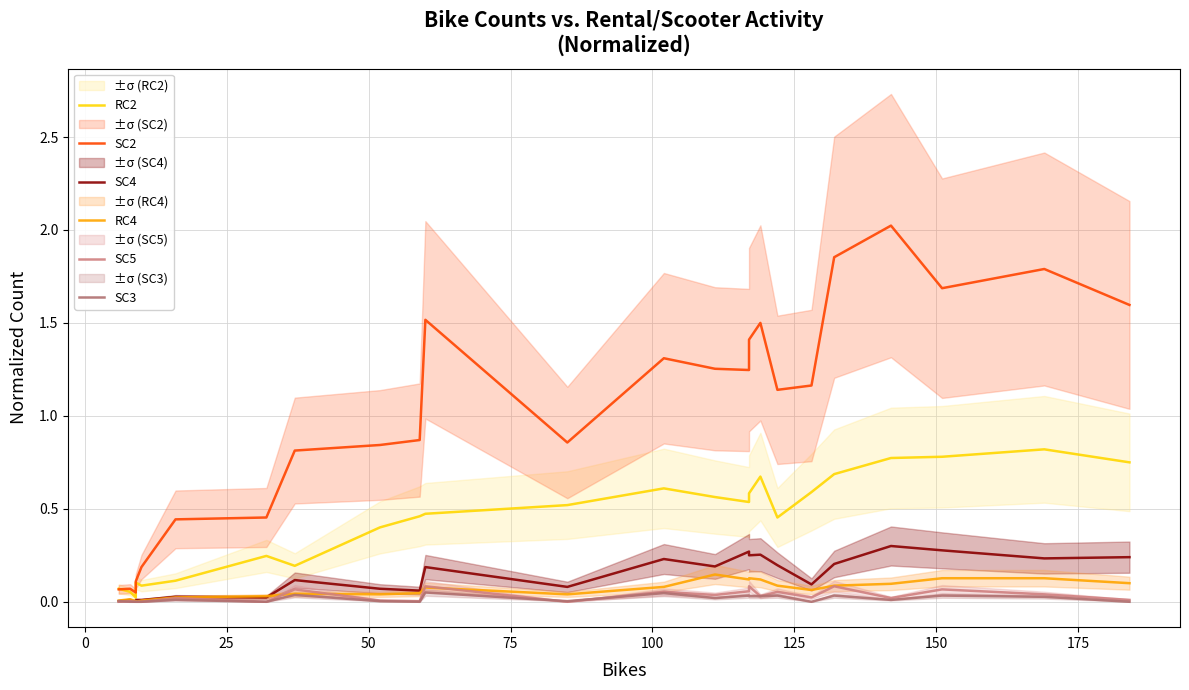

Which has a higher value, 125 or −25?

125